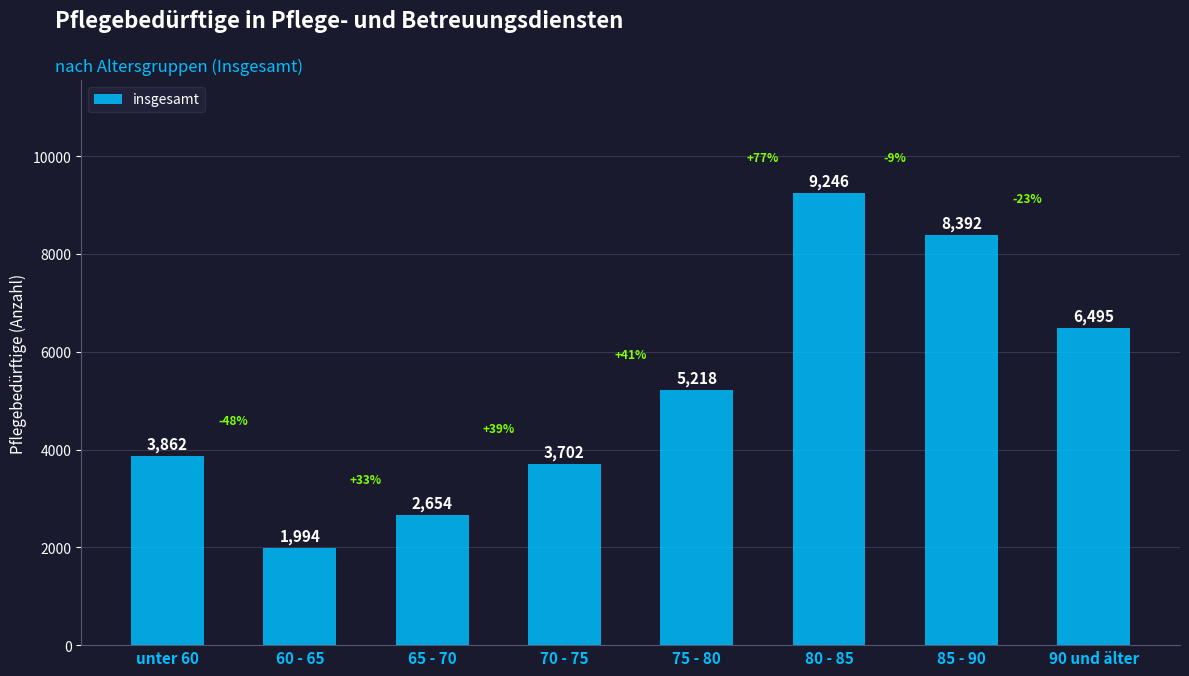

What position from the left is 60 - 65?

2